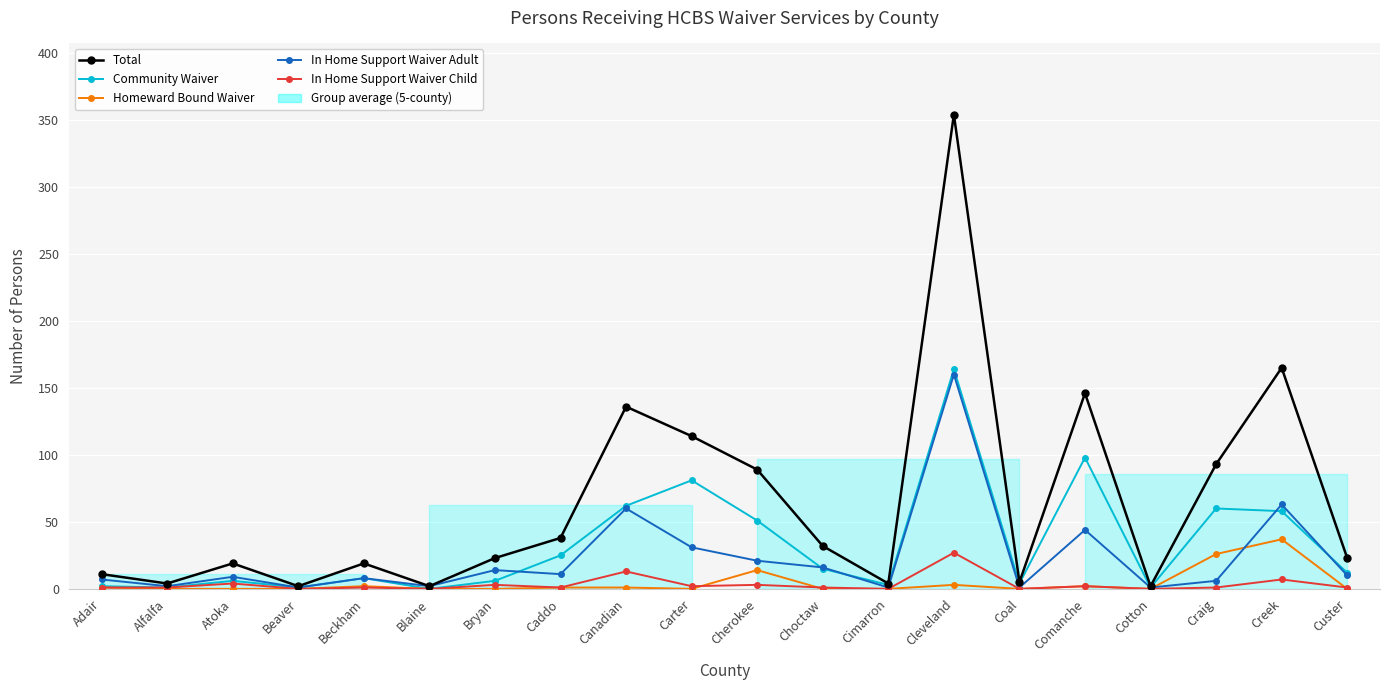

Between which two adjacent categories do In Home Support Waiver Child and Homeward Bound Waiver first intersect?

Carter and Cherokee